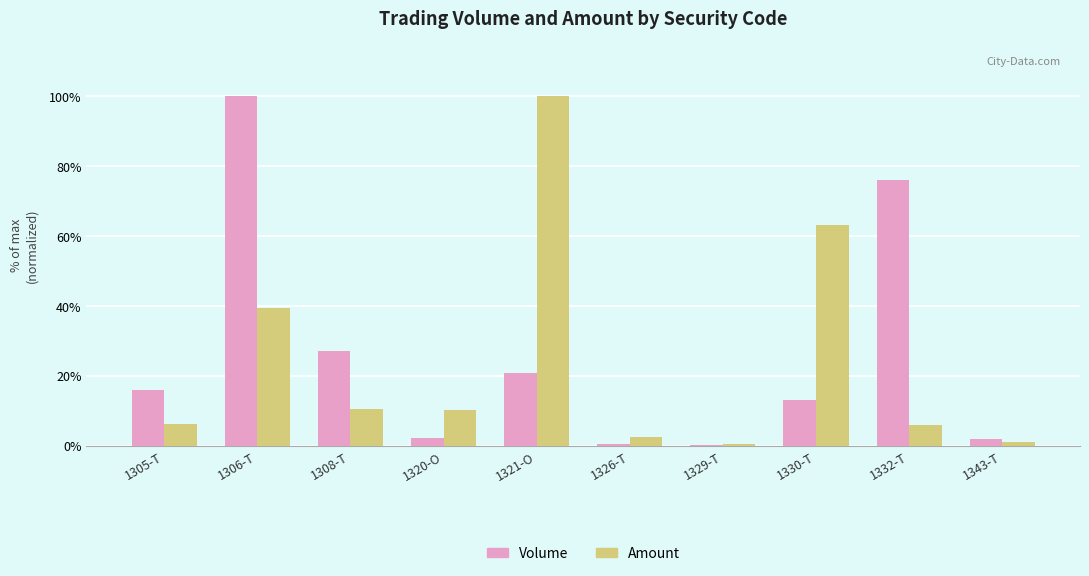

What is the highest value of the Amount series?

100.0